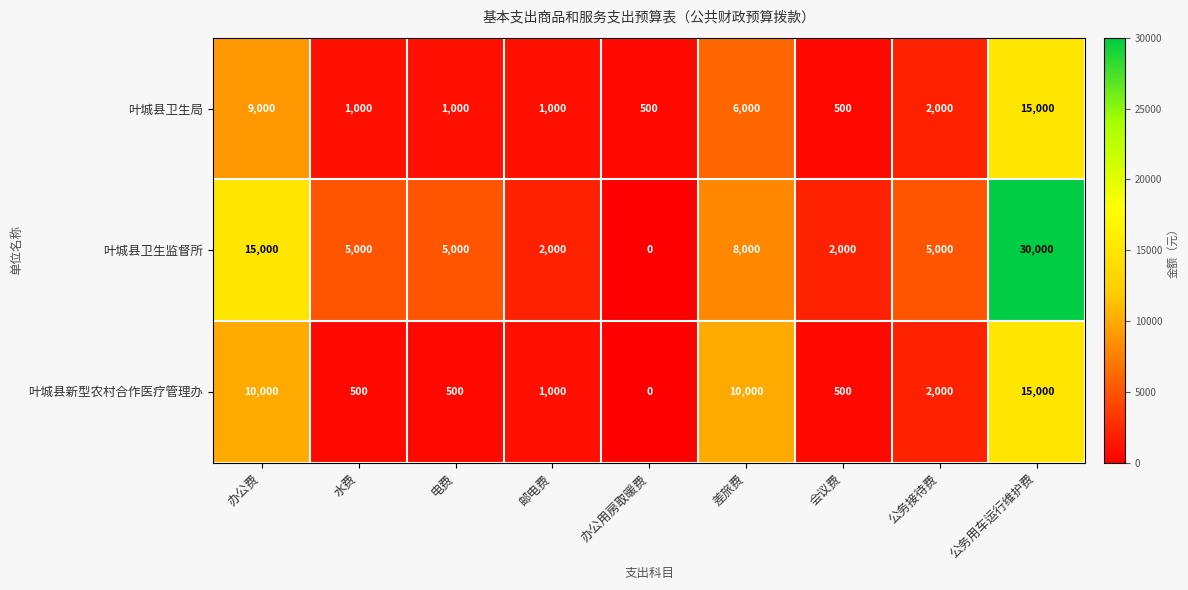

What is the sum of all 叶城县新型农村合作医疗管理办 values?

39500